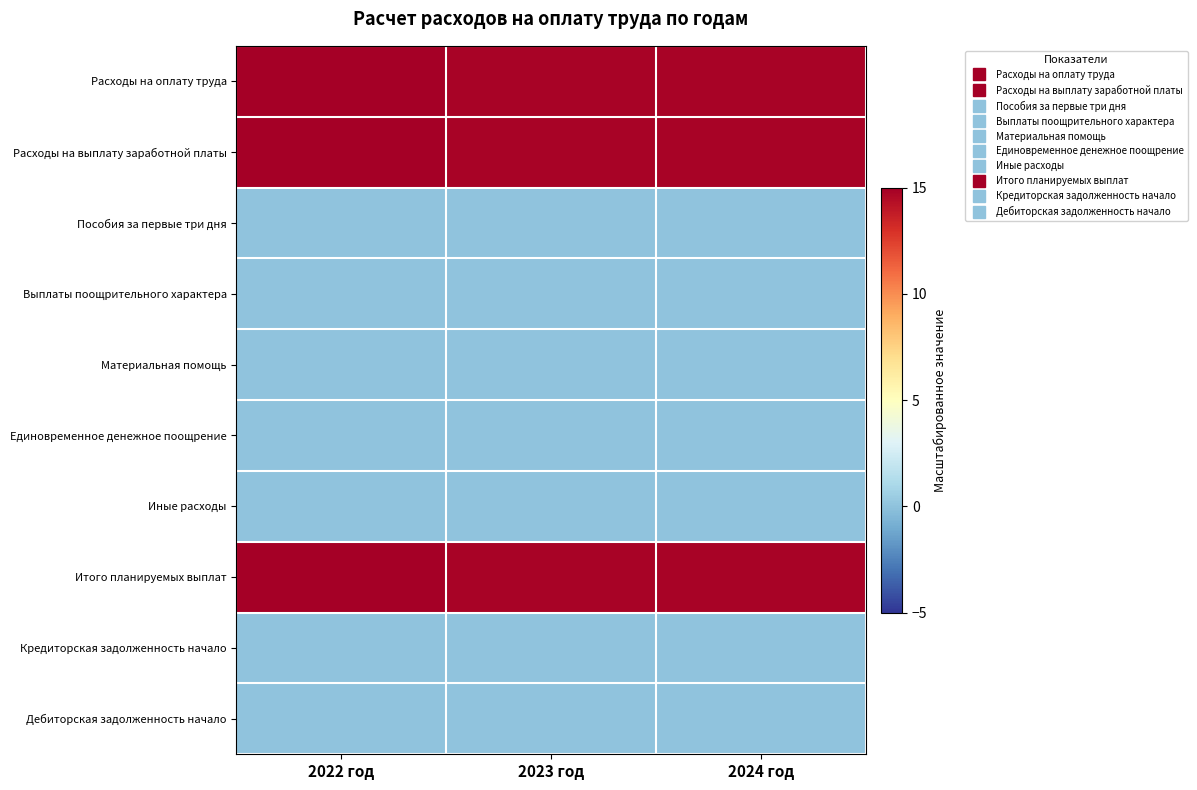

What is the total value across all series at 2022 год?

45.0